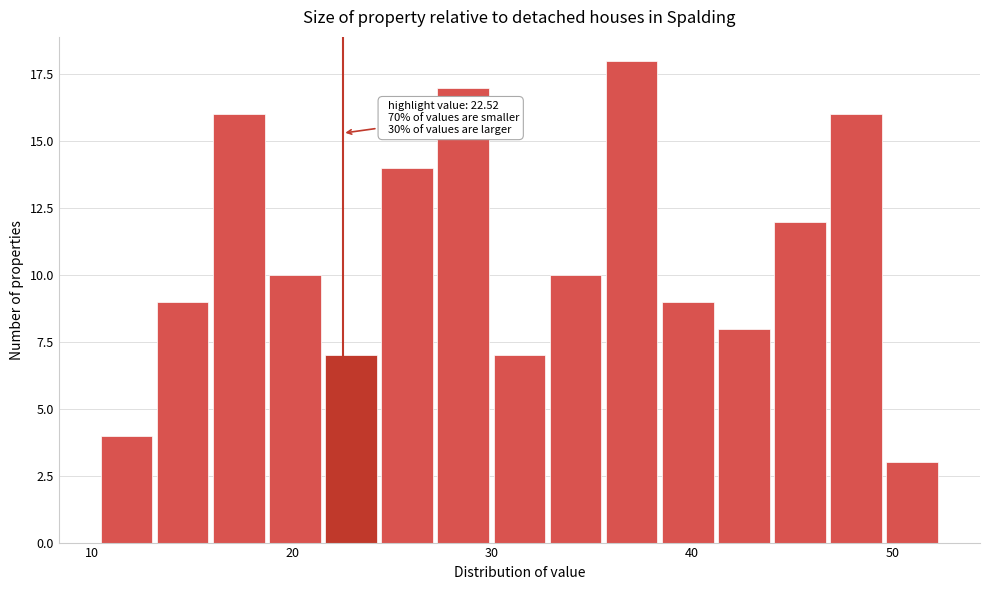

Around what value on the x-axis is the tallest bar? Give the approximate position of its centre, as read against the axis.

37